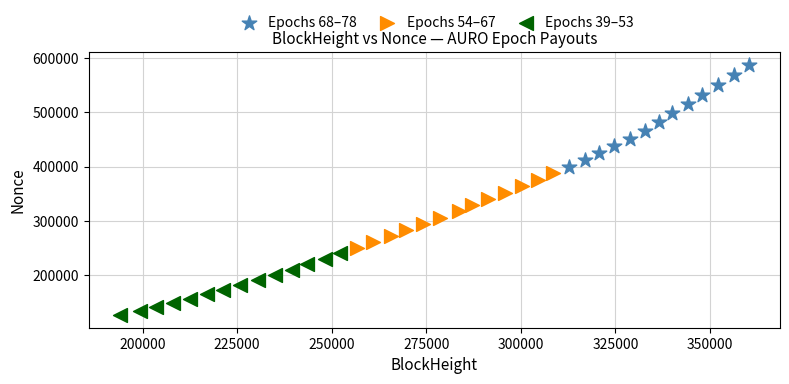

What are all the series names shown in the legend?

Epochs 68–78, Epochs 54–67, Epochs 39–53